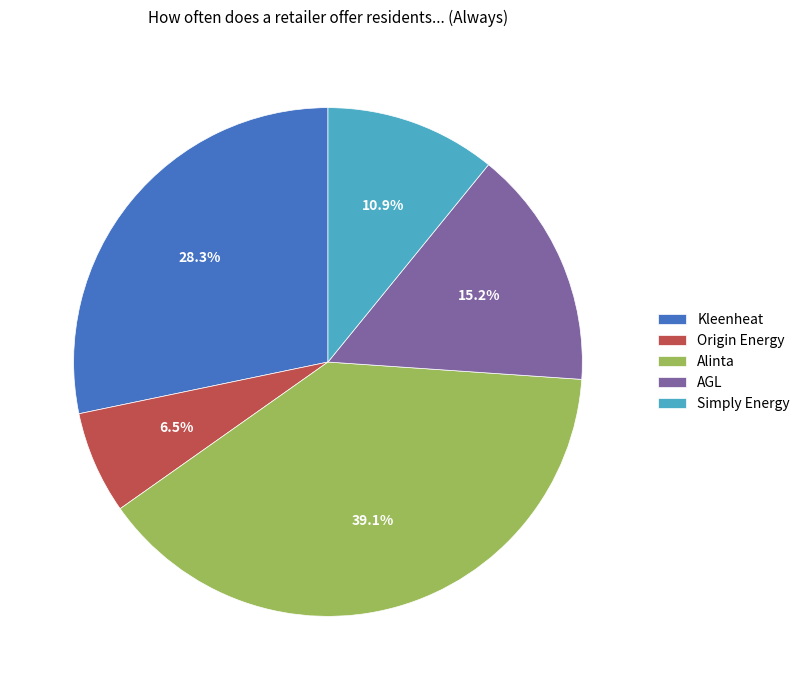

Is there any slice that represents more than half of the pie?

No